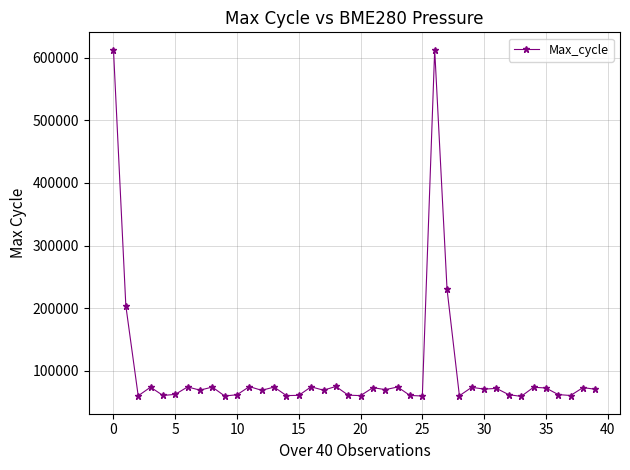

What is the value of the 12th point from the left?

74761